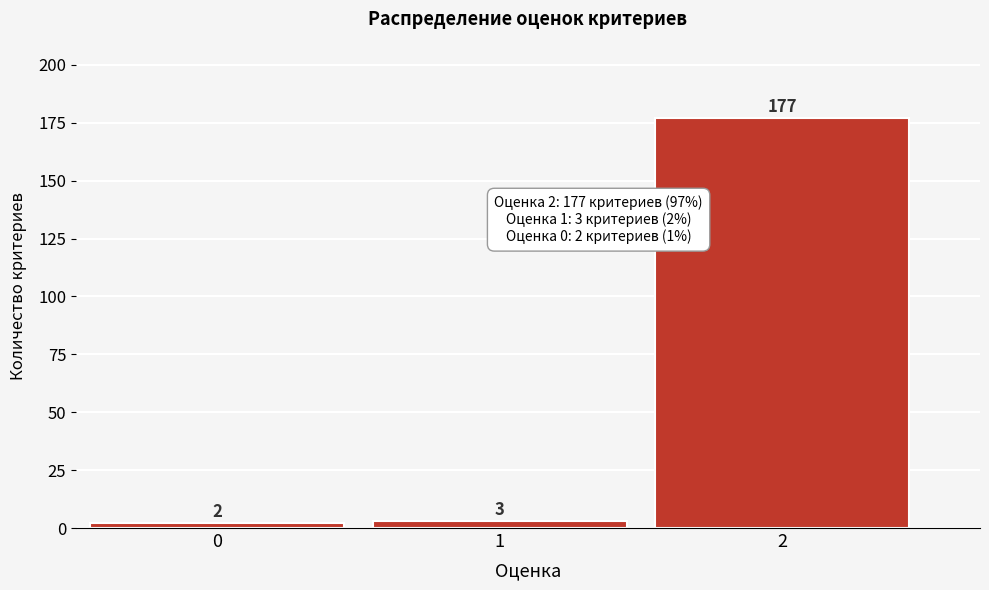

Reading left to right, extract all data points from this chart.

0=2	1=3	2=177